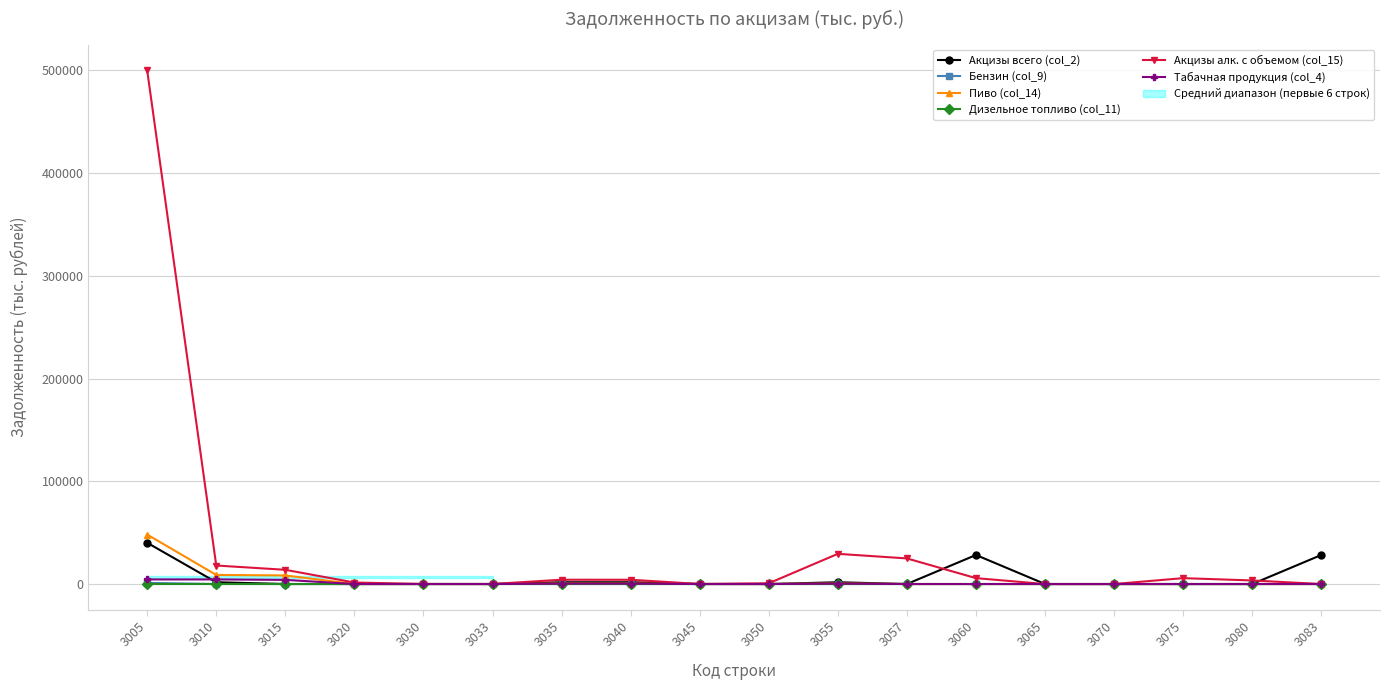

Which has a higher value, 3010 or 3020?

3010